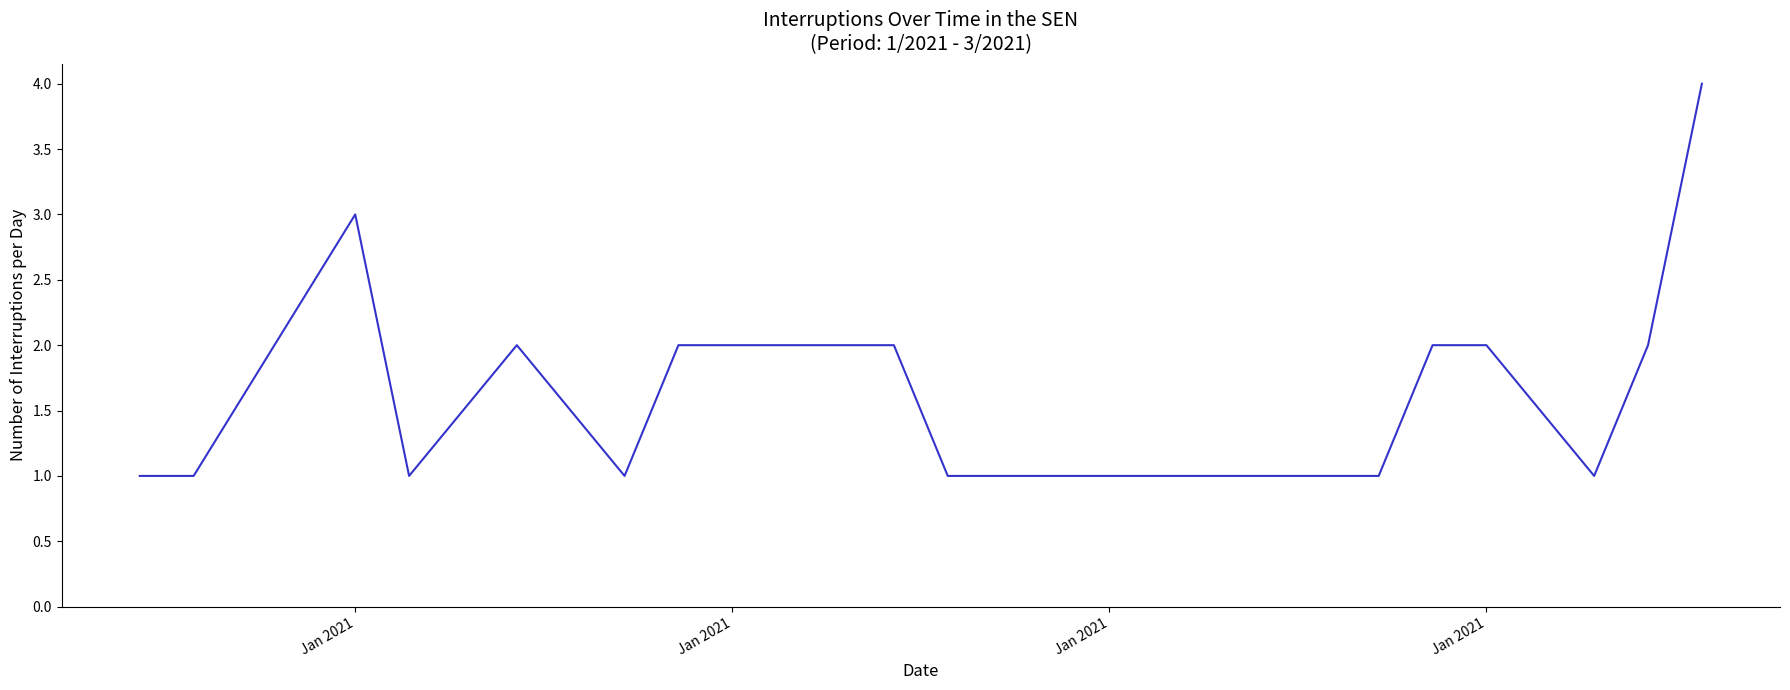

Is this an area chart (filled region under the line)?

No